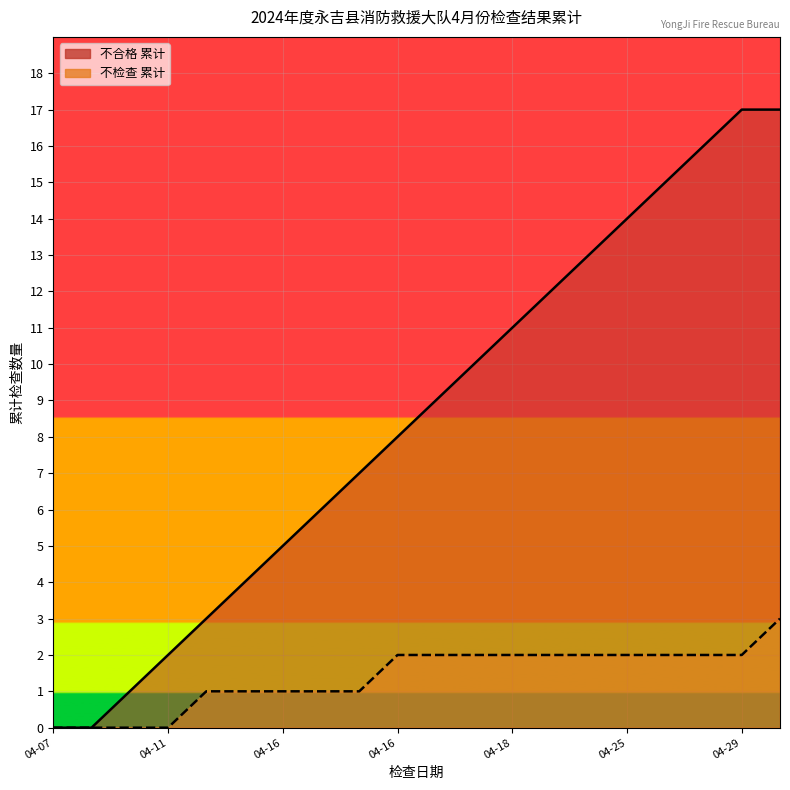

True or false: 不合格 has a value of 28 at 17.

False